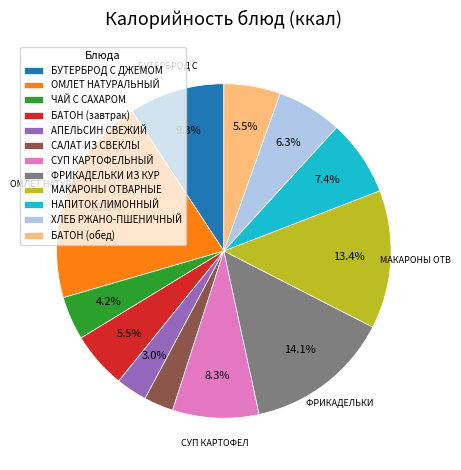

Is МАКАРОНЫ ОТВАРНЫЕ the majority of the pie?

No